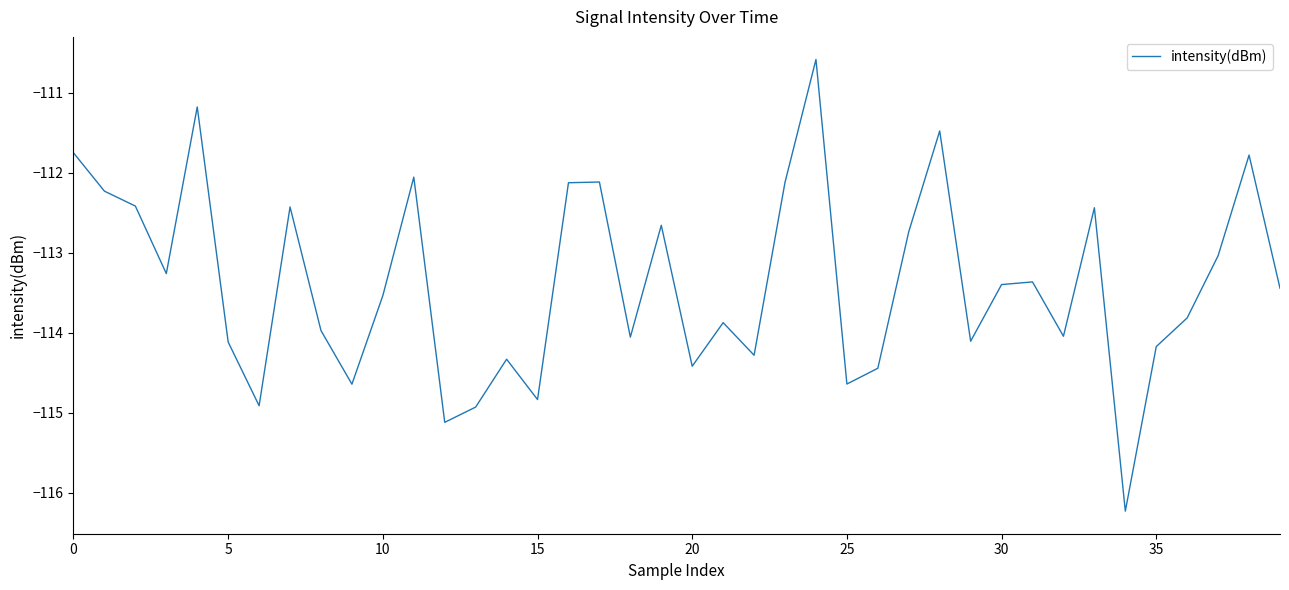

What is the sum of all values?

-4535.0